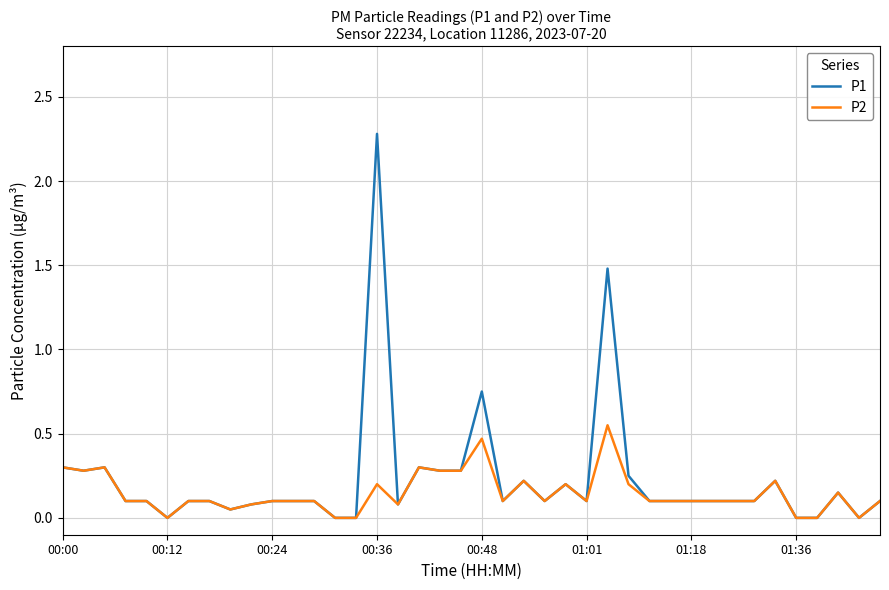

What is the highest value of the P1 series?

2.3